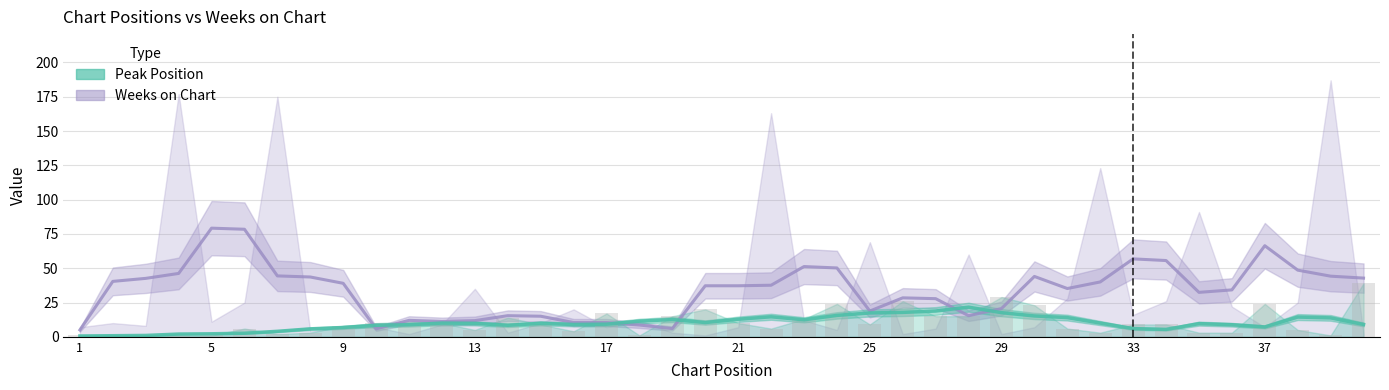

Reading left to right, list all the values displayed in this chart.

1=1	2=1	3=1	4=1	5=1	6=6	7=2	8=3	9=8	10=10	11=11	12=10	13=5	14=14	15=9	16=4	17=17	18=1	19=15	20=20	21=10	22=6	23=13	24=24	25=9	26=26	27=15	28=15	29=29	30=23	31=6	32=3	33=9	34=9	35=3	36=3	37=24	38=5	39=1	40=39